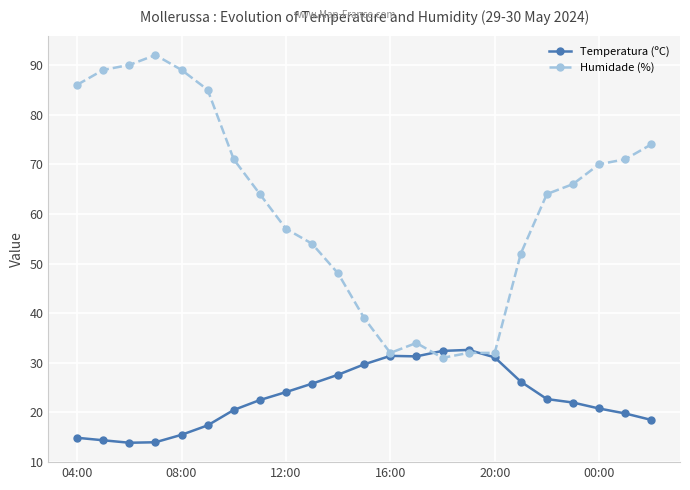

At how many categories does at least one series exceed 62?

13